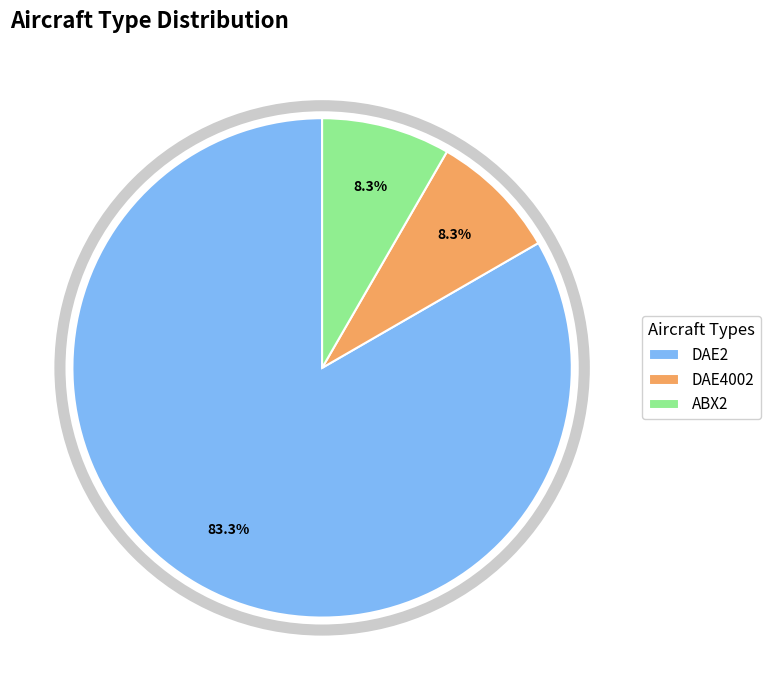

Does DAE2 account for over 50% of the chart?

Yes